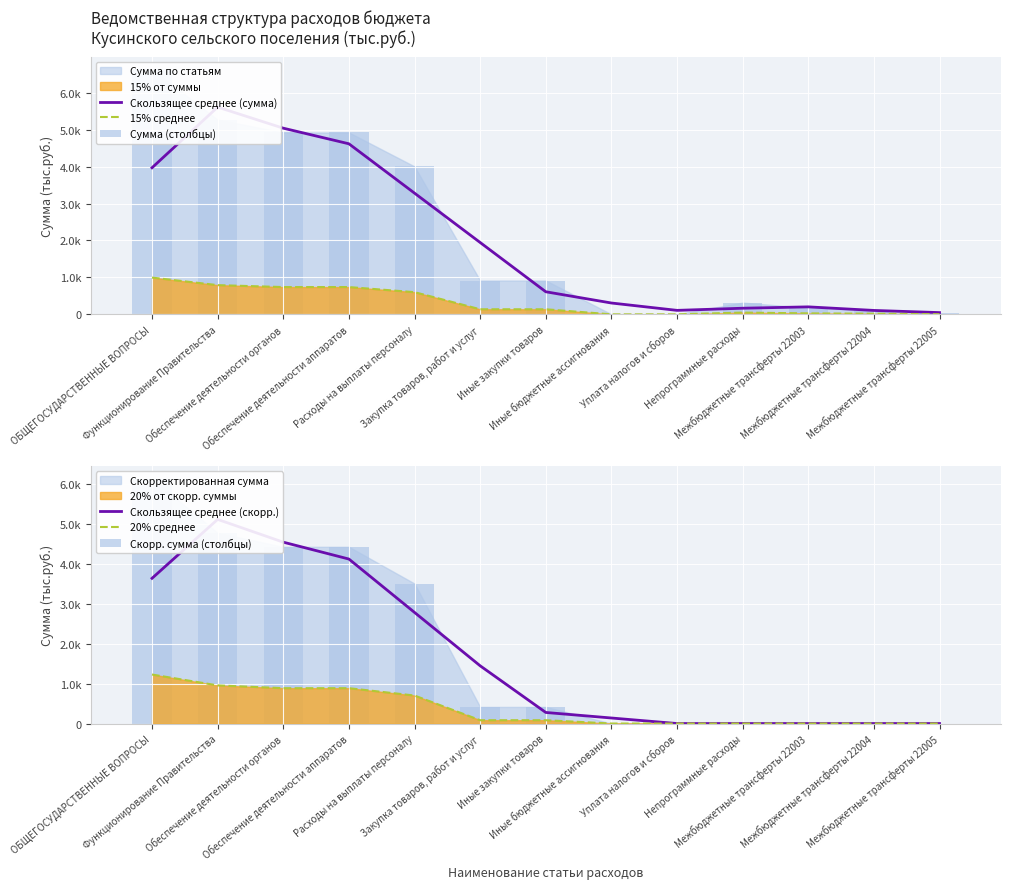

Reading left to right, what are all the values shown in this chart?

Скользящее среднее (сумма): ОБЩЕГОСУДАРСТВЕННЫЕ ВОПРОСЫ=3969.5	Функционирование Правительства=5611.1	Обеспечение деятельности органов=5041.1	Обеспечение деятельности аппаратов=4618.4	Расходы на выплаты персоналу=3282.0	Закупка товаров, работ и услуг=1945.7	Иные закупки товаров=611.4	Иные бюджетные ассигнования=307.0	Уплата налогов и сборов=107.8	Непрограммные расходы=165.8	Межбюджетные трансферты 22003=202.6	Межбюджетные трансферты 22004=106.0	Межбюджетные трансферты 22005=47.1
15% среднее: ОБЩЕГОСУДАРСТВЕННЫЕ ВОПРОСЫ=995.2	Функционирование Правительства=791.0	Обеспечение деятельности органов=738.7	Обеспечение деятельности аппаратов=738.7	Расходы на выплаты персоналу=600.8	Закупка товаров, работ и услуг=137.4	Иные закупки товаров=137.4	Иные бюджетные ассигнования=0.4	Уплата налогов и сборов=0.4	Непрограммные расходы=47.7	Межбюджетные трансферты 22003=26.5	Межбюджетные трансферты 22004=17.0	Межбюджетные трансферты 22005=4.2
Сумма (столбцы): ОБЩЕГОСУДАРСТВЕННЫЕ ВОПРОСЫ=6634.9	Функционирование Правительства=5273.6	Обеспечение деятельности органов=4924.9	Обеспечение деятельности аппаратов=4924.9	Расходы на выплаты персоналу=4005.4	Закупка товаров, работ и услуг=915.8	Иные закупки товаров=915.8	Иные бюджетные ассигнования=2.6	Уплата налогов и сборов=2.6	Непрограммные расходы=318.1	Межбюджетные трансферты 22003=176.7	Межбюджетные трансферты 22004=113.1	Межбюджетные трансферты 22005=28.3
Скользящее среднее (скорр.): ОБЩЕГОСУДАРСТВЕННЫЕ ВОПРОСЫ=3636.2	Функционирование Правительства=5111.1	Обеспечение деятельности органов=4541.1	Обеспечение деятельности аппаратов=4118.4	Расходы на выплаты персоналу=2782.0	Закупка товаров, работ и услуг=1445.7	Иные закупки товаров=277.2	Иные бюджетные ассигнования=138.6	Уплата налогов и сборов=0.0	Непрограммные расходы=0.0	Межбюджетные трансферты 22003=0.0	Межбюджетные трансферты 22004=0.0	Межбюджетные трансферты 22005=0.0
20% среднее: ОБЩЕГОСУДАРСТВЕННЫЕ ВОПРОСЫ=1227.0	Функционирование Правительства=954.7	Обеспечение деятельности органов=885.0	Обеспечение деятельности аппаратов=885.0	Расходы на выплаты персоналу=701.1	Закупка товаров, работ и услуг=83.2	Иные закупки товаров=83.2	Иные бюджетные ассигнования=0.0	Уплата налогов и сборов=0.0	Непрограммные расходы=0.0	Межбюджетные трансферты 22003=0.0	Межбюджетные трансферты 22004=0.0	Межбюджетные трансферты 22005=0.0
Скорр. сумма (столбцы): ОБЩЕГОСУДАРСТВЕННЫЕ ВОПРОСЫ=6134.9	Функционирование Правительства=4773.6	Обеспечение деятельности органов=4424.9	Обеспечение деятельности аппаратов=4424.9	Расходы на выплаты персоналу=3505.4	Закупка товаров, работ и услуг=415.8	Иные закупки товаров=415.8	Иные бюджетные ассигнования=0.0	Уплата налогов и сборов=0.0	Непрограммные расходы=0.0	Межбюджетные трансферты 22003=0.0	Межбюджетные трансферты 22004=0.0	Межбюджетные трансферты 22005=0.0